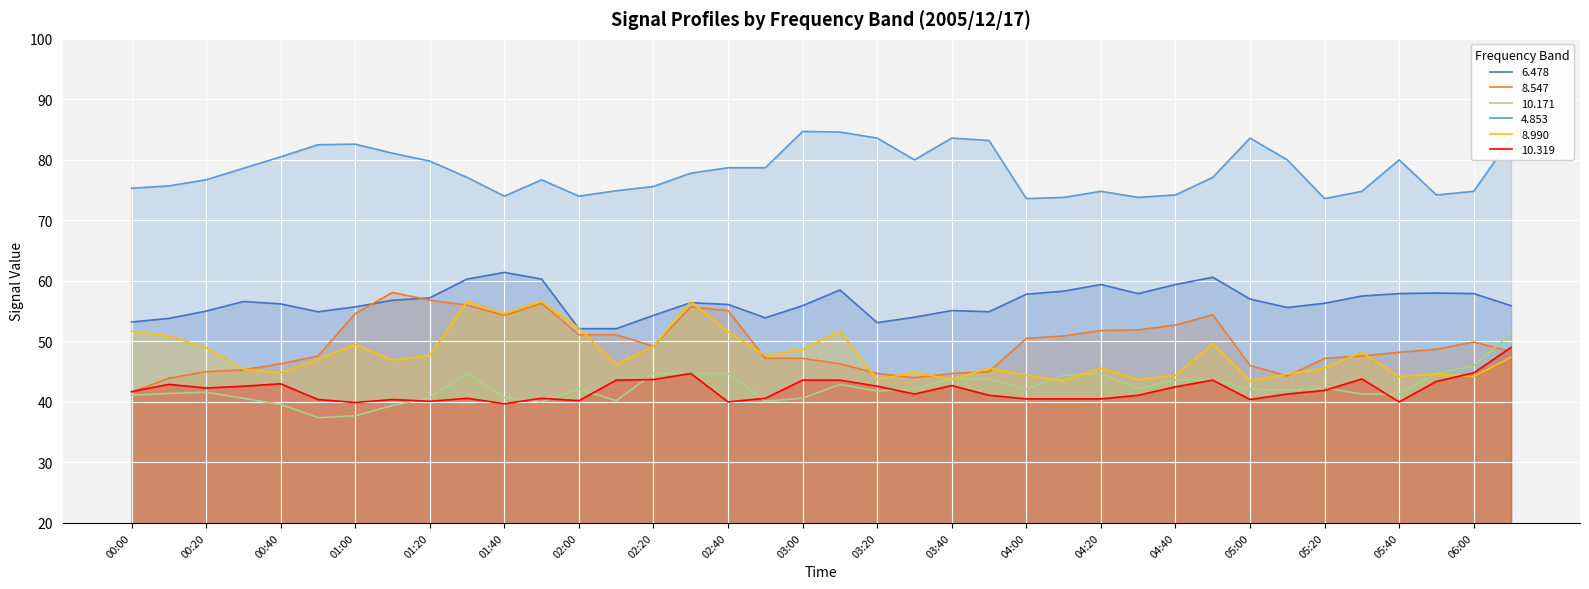

Where does the 4.853 series first go above 77?

00:30